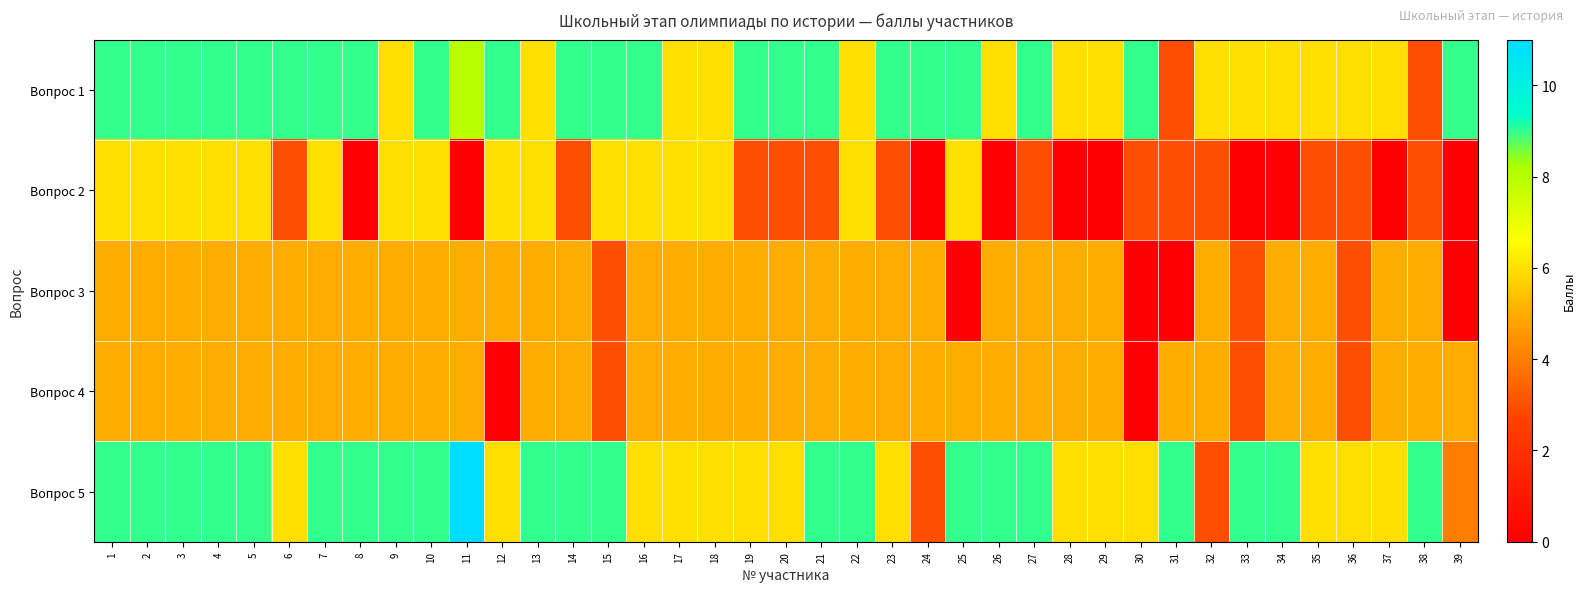

How many categories are shown in the chart?

39